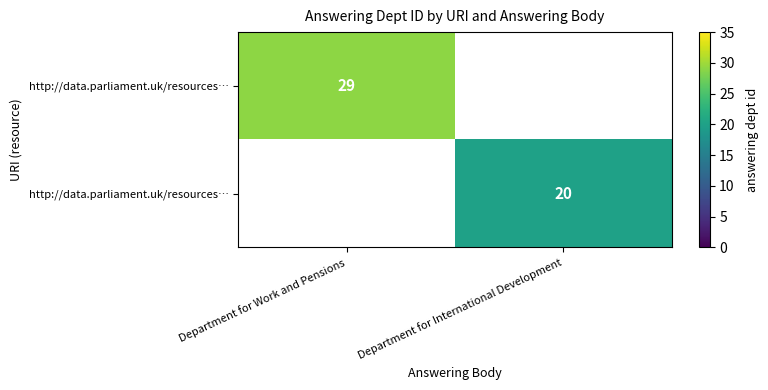

Which has a higher value, Department for International Development or Department for Work and Pensions?

Department for Work and Pensions